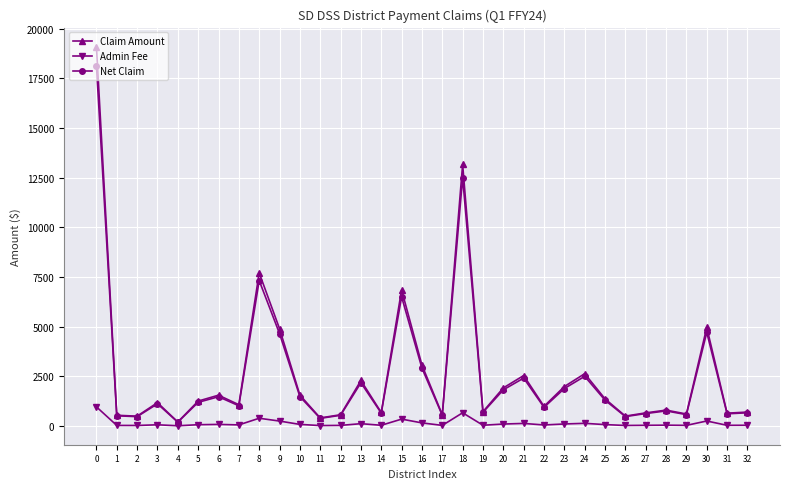

What is the approximate value of Admin Fee at 32?

35.2